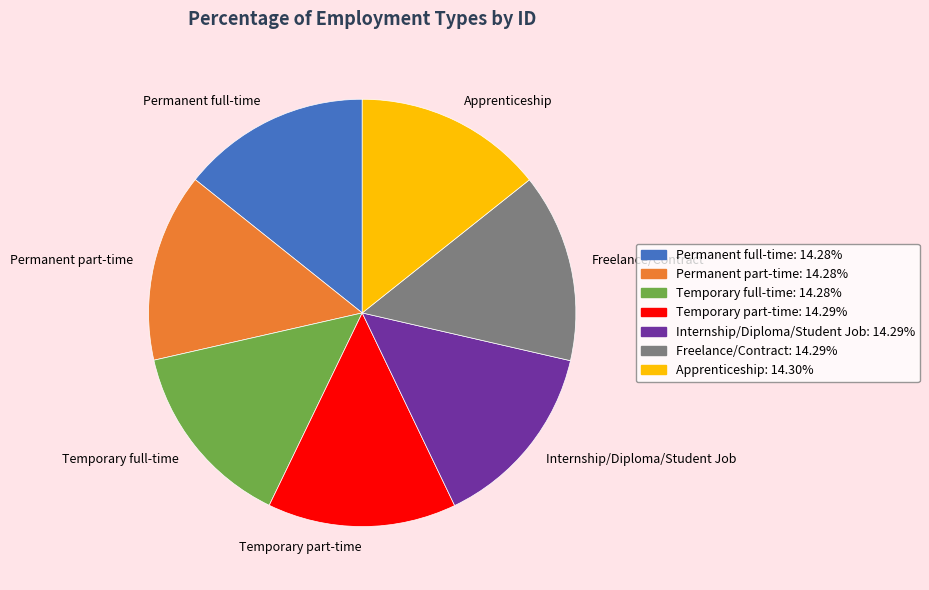

Does Permanent part-time account for over 50% of the chart?

No